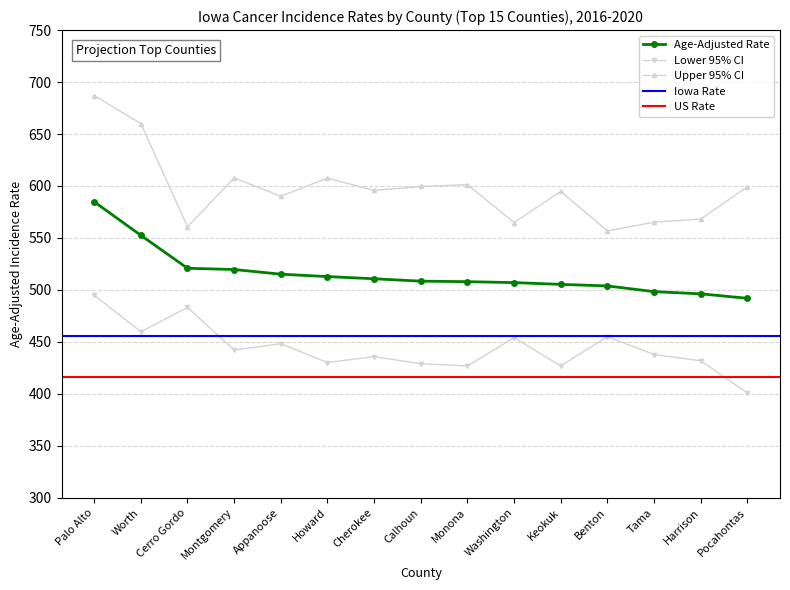

Reading right to left, transcribe all the data shown in this chart.

Age-Adjusted Rate: 491.9	496.2	498.3	503.8	505.3	507.0	507.9	508.4	510.7	512.8	515.1	519.6	520.8	552.5	584.8
Lower 95% CI: 400.8	431.8	437.8	455.0	426.8	454.1	426.8	428.9	435.8	430.1	448.2	442.1	483.1	459.7	495.0
Upper 95% CI: 599.3	568.1	565.2	556.7	594.8	564.8	601.3	599.5	595.7	607.5	590.2	607.7	560.7	660.0	687.0